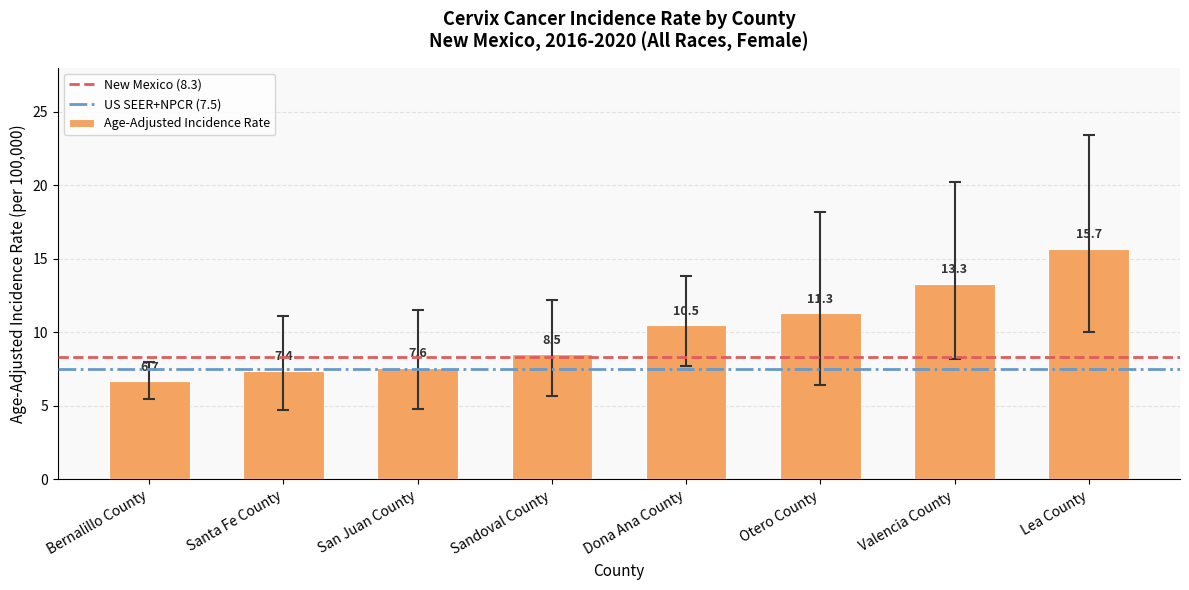

Approximately how many times larger is the value at Valencia County compared to Sandoval County?

1.6